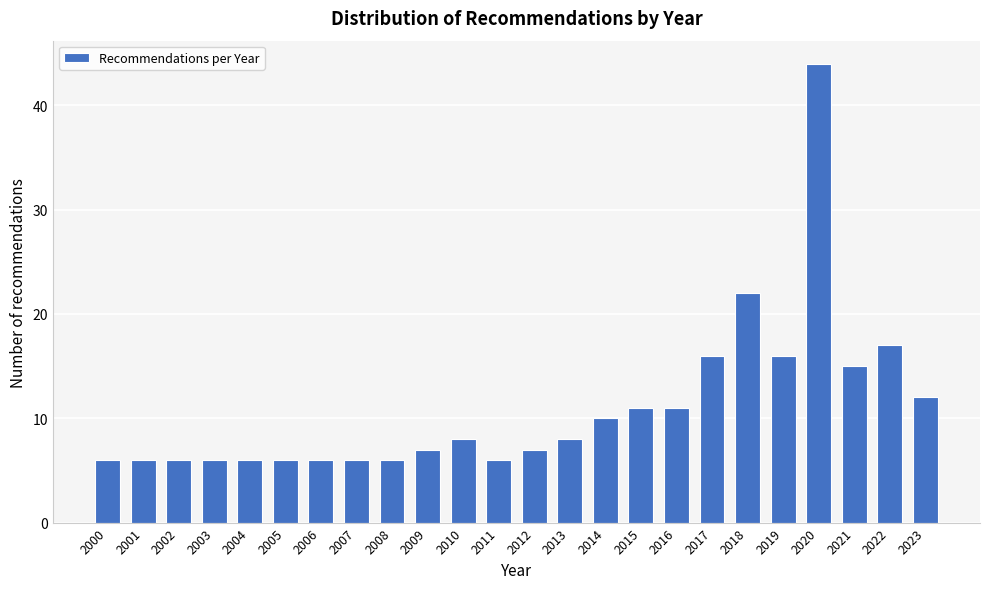

Reading left to right, list all the values displayed in this chart.

6	6	6	6	6	6	6	6	6	7	8	6	7	8	10	11	11	16	22	16	44	15	17	12